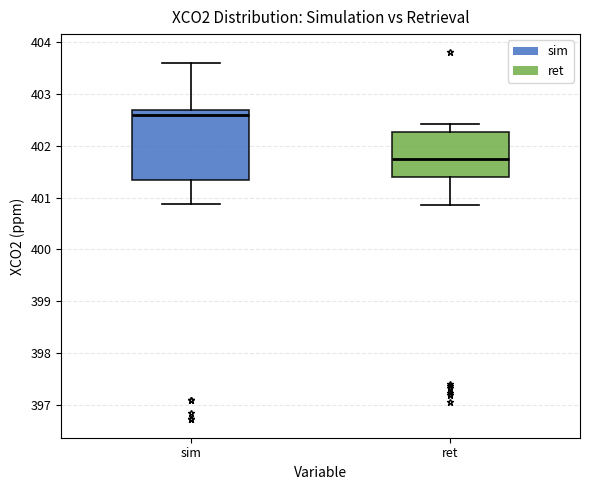

Comparing the boxes themselves (not the whiskers), which one is the tallest?

sim